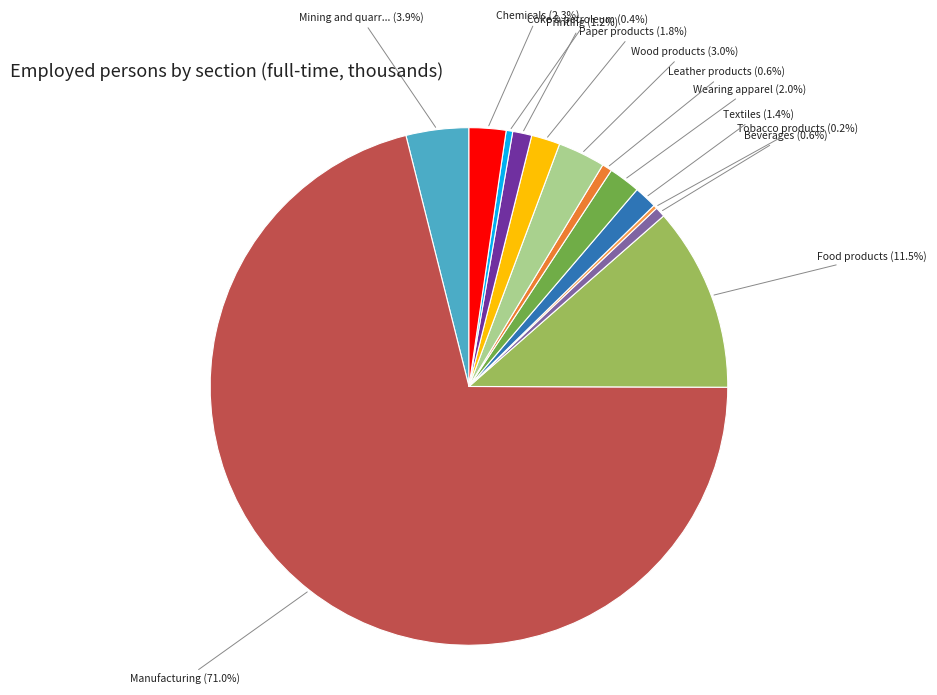

How many segments does this pie chart have?

13